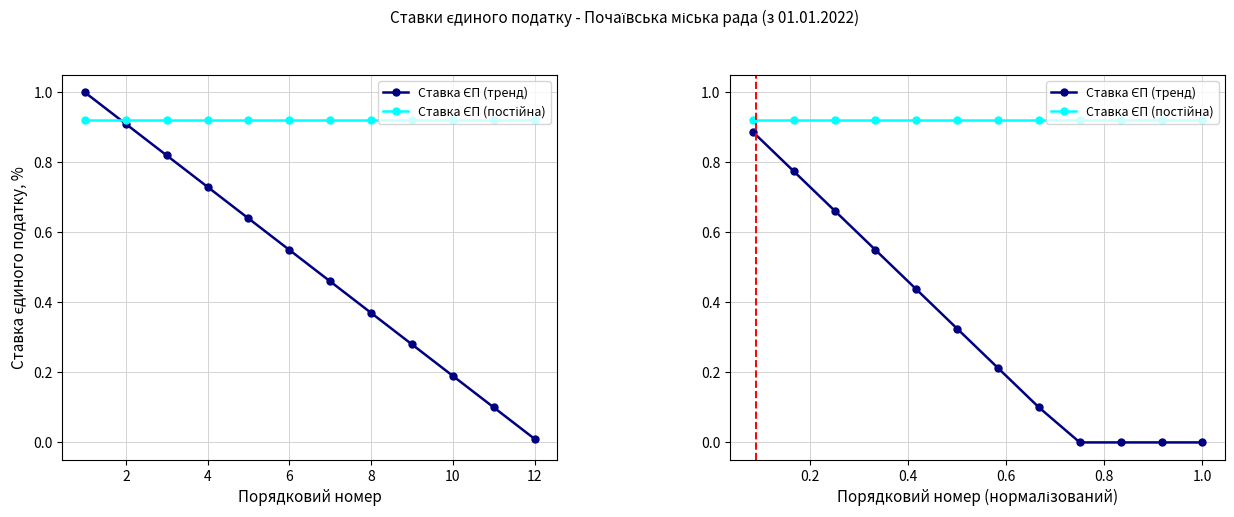

What is the value of the Ставка ЄП (постійна) point at the 4th from the left?

0.9